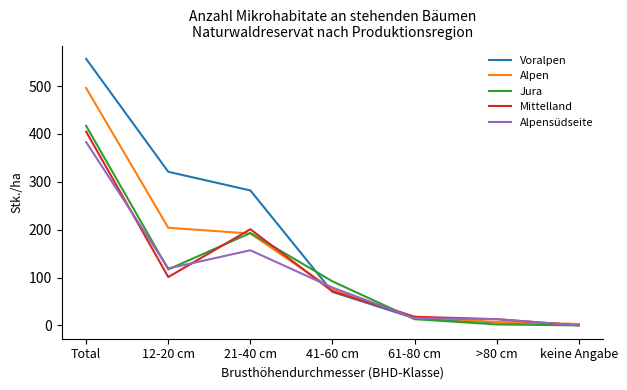

At which label does Voralpen first exceed 70?

Total